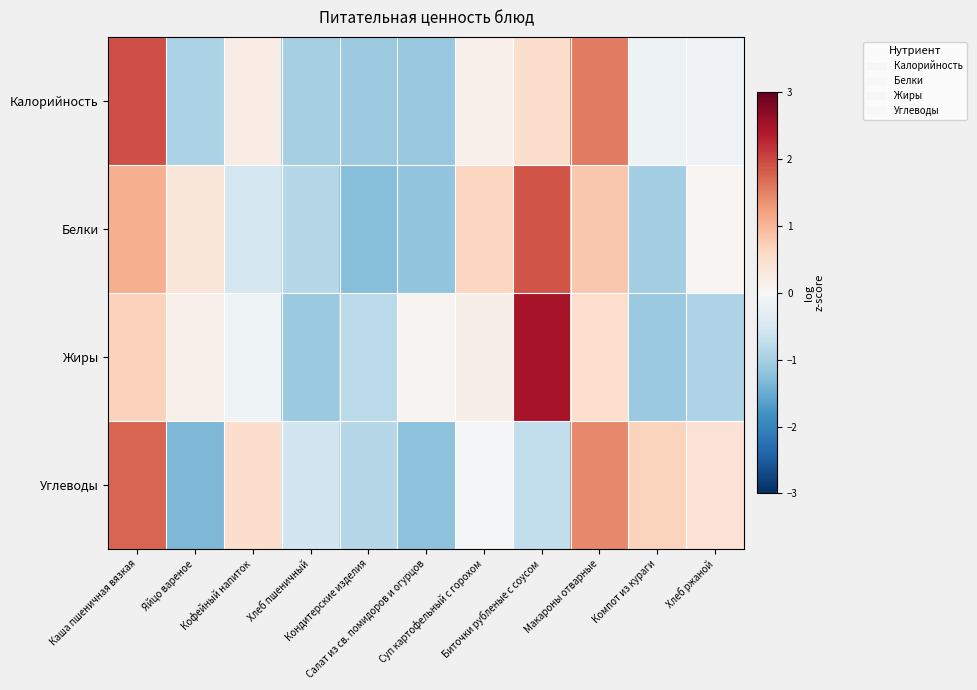

What is the maximum value shown in the chart?

2.5